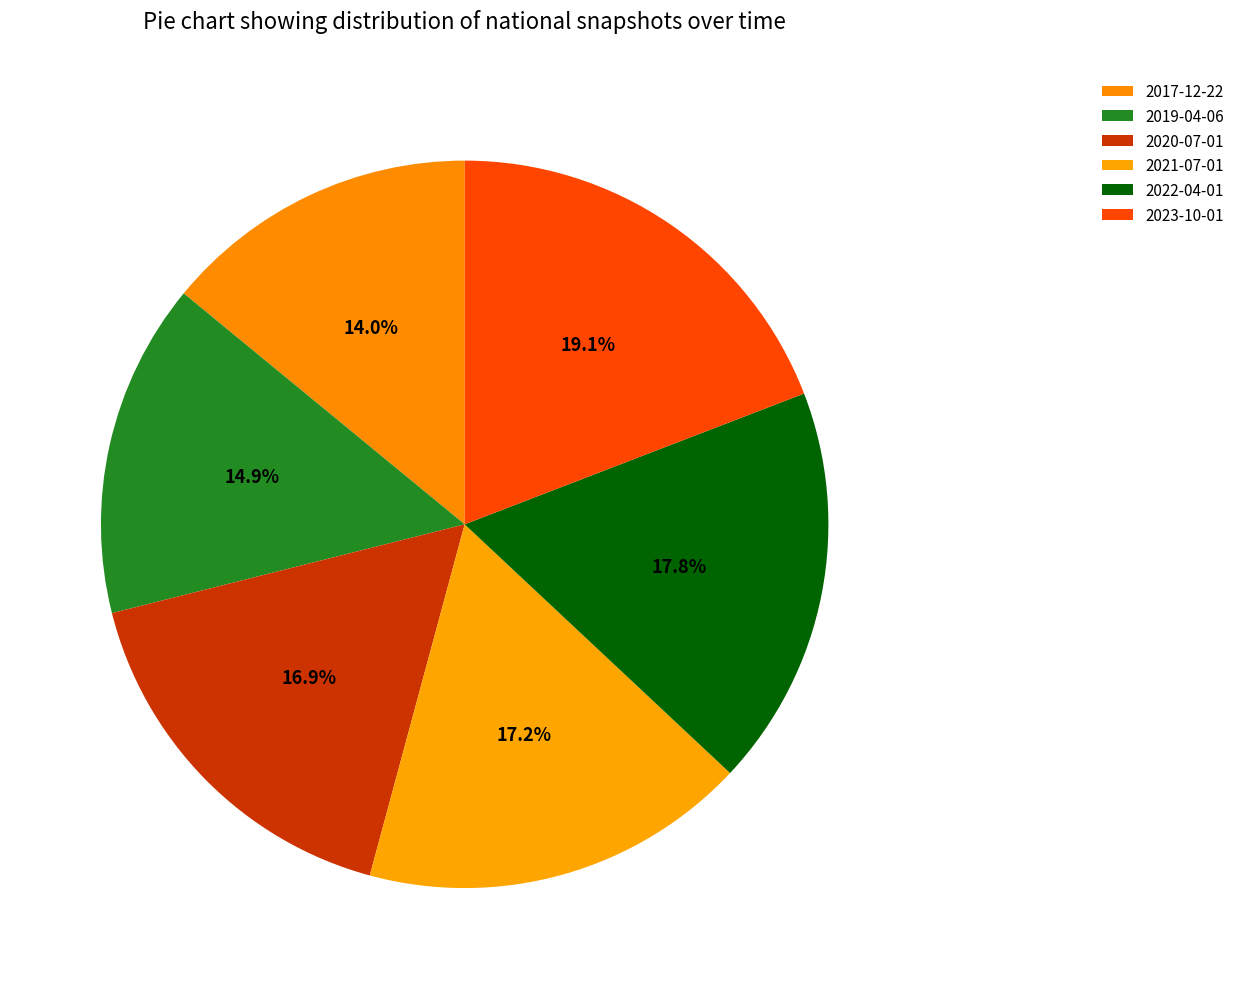

To the nearest percent, what portion does 2017-12-22 represent?

14%